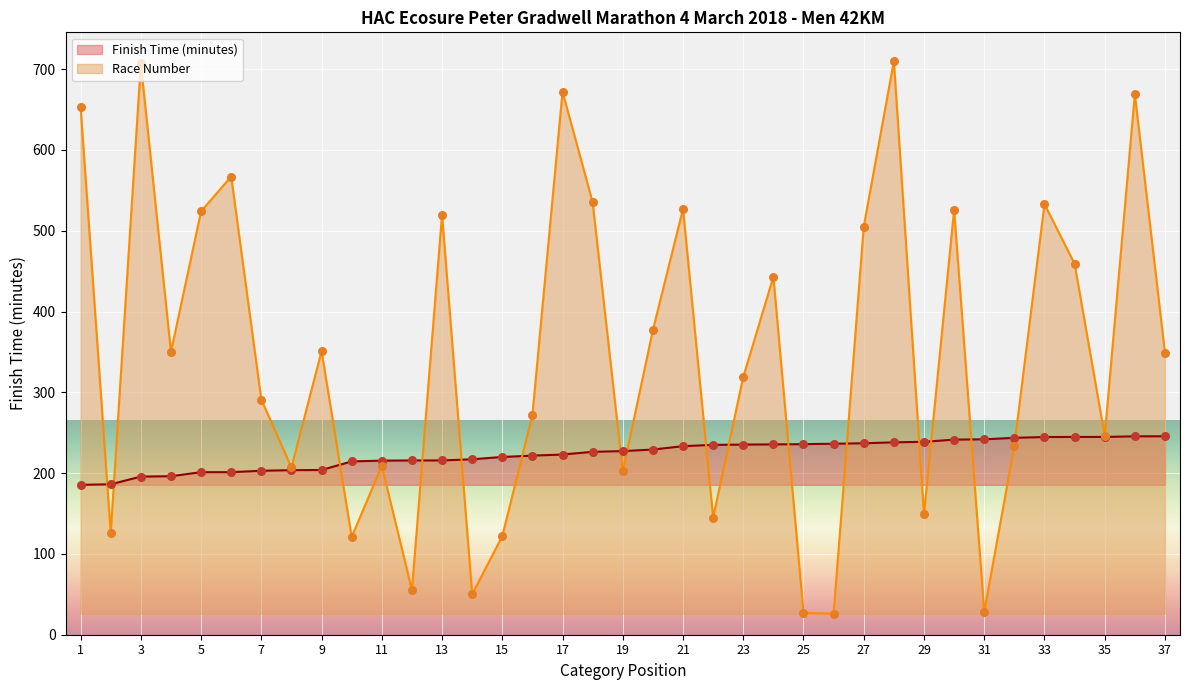

At which category is the sum across all series the highest?

28